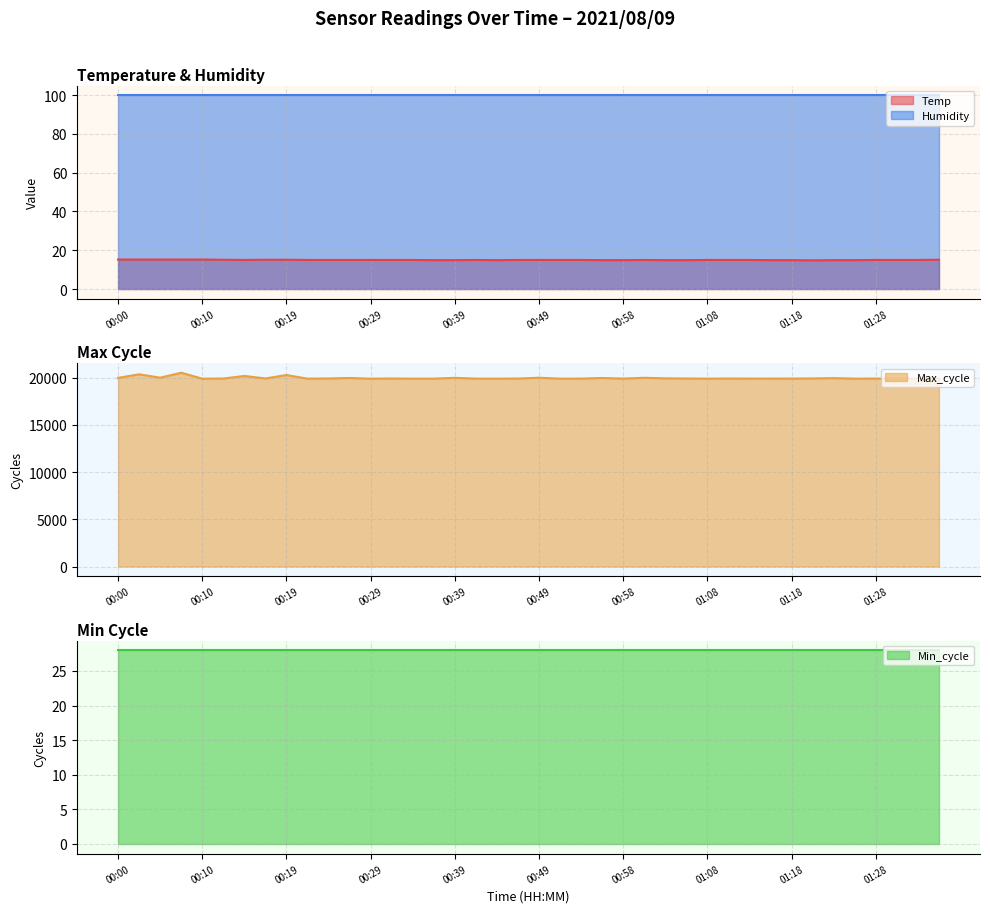

Rank the categories by Max_cycle value from highest to lowest.

00:07, 00:02, 00:19, 00:15, 00:05, 00:49, 01:01, 00:00, 00:39, 00:27, 00:56, 01:23, 01:03, 01:21, 00:24, 01:36, 00:17, 00:32, 01:06, 00:12, 01:11, 00:46, 01:28, 01:18, 01:31, 01:13, 00:53, 00:58, 01:16, 00:36, 00:41, 00:44, 00:51, 01:08, 01:26, 01:33, 00:10, 00:22, 00:29, 00:34